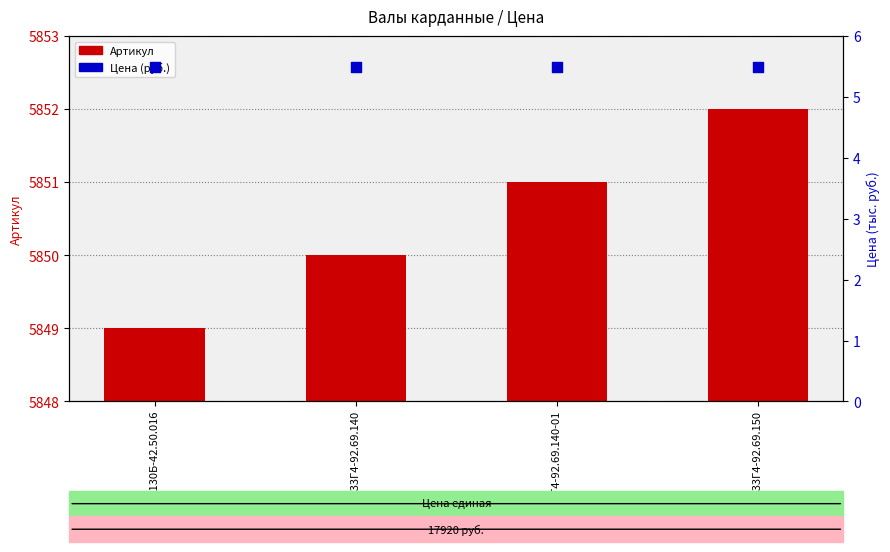

What are all the series names shown in the legend?

Артикул, Цена (руб.)